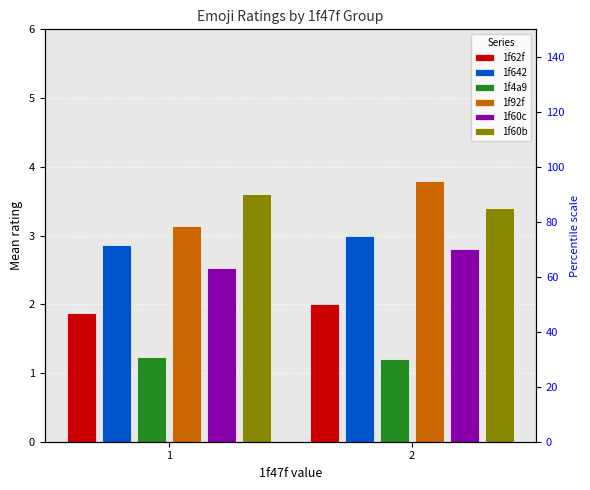

Reading right to left, transcribe all the data shown in this chart.

1f62f: 2.0	1.9
1f642: 3.0	2.9
1f4a9: 1.2	1.2
1f92f: 3.8	3.1
1f60c: 2.8	2.5
1f60b: 3.4	3.6